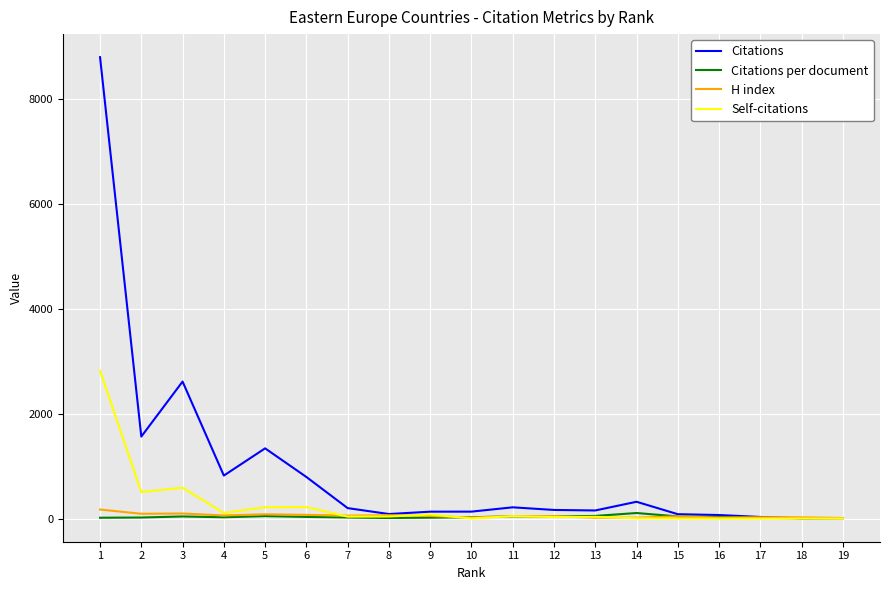

What is the total value across all series at 6?

1121.1